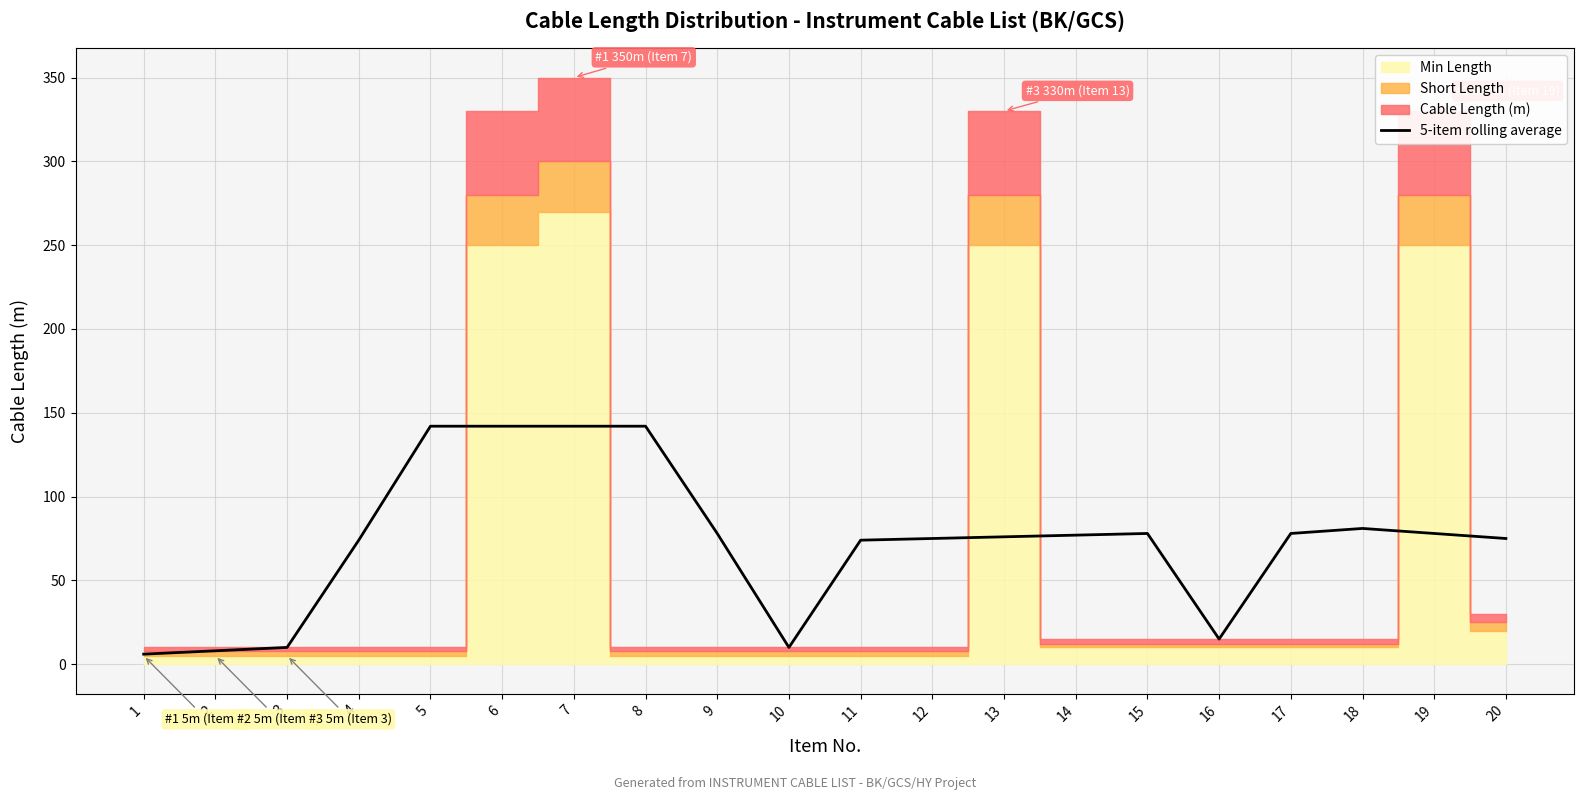

What is the difference between the maximum and minimum values?

136